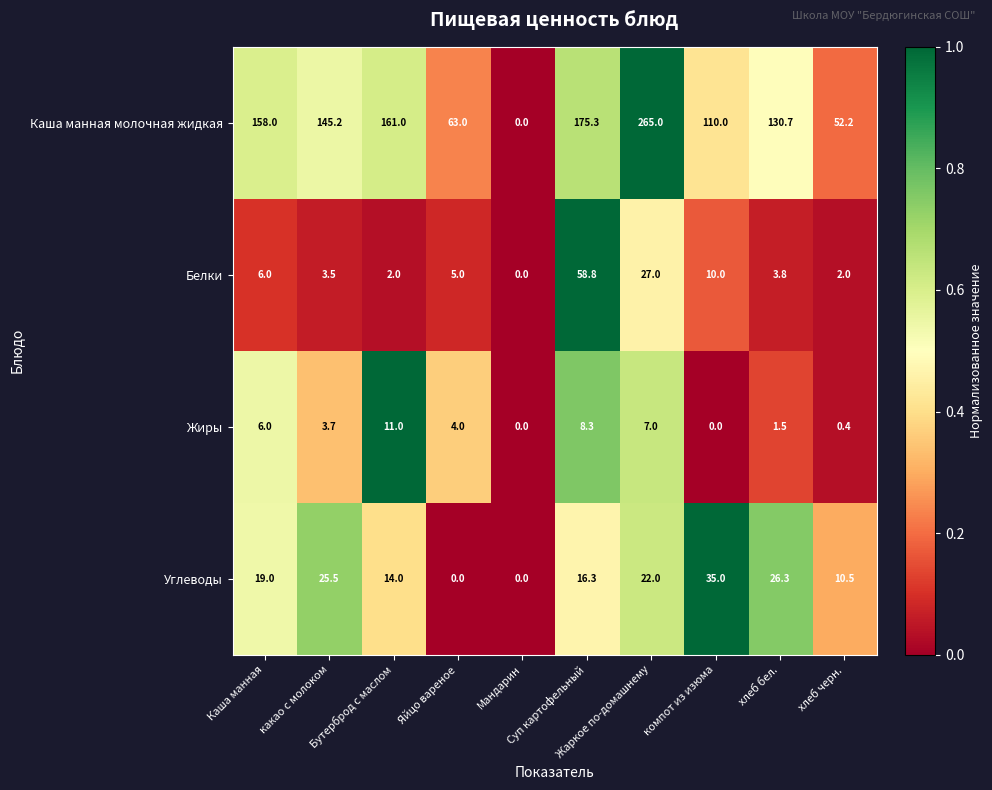

What is the greatest value displayed?

265.0